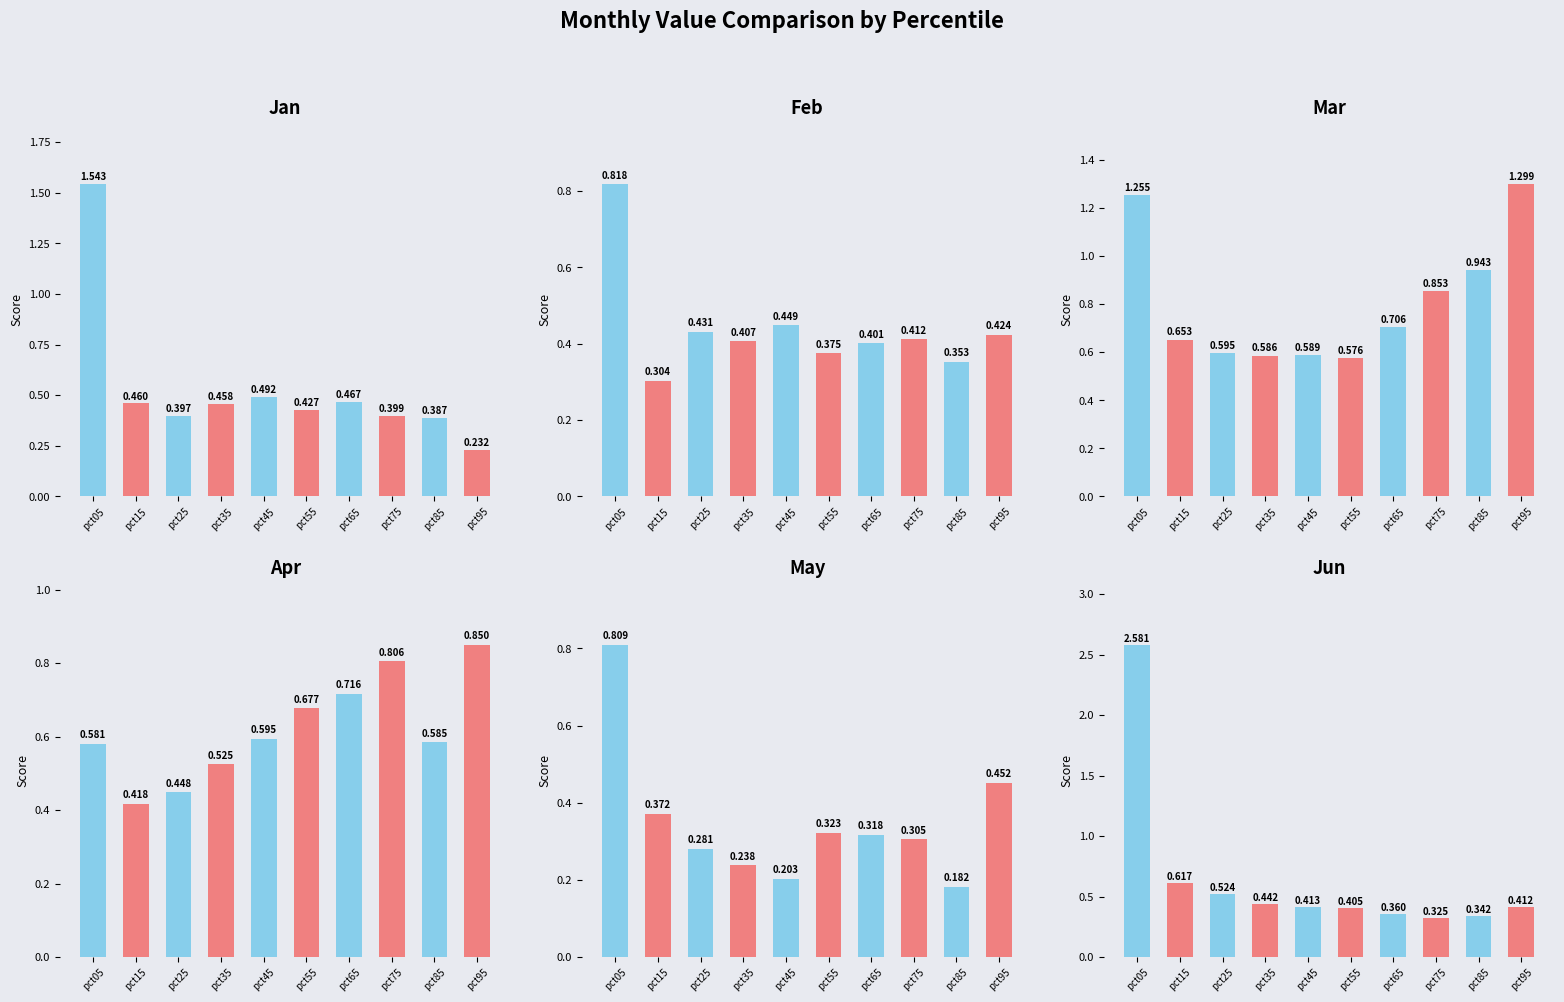

At how many categories does at least one series exceed 1?

2